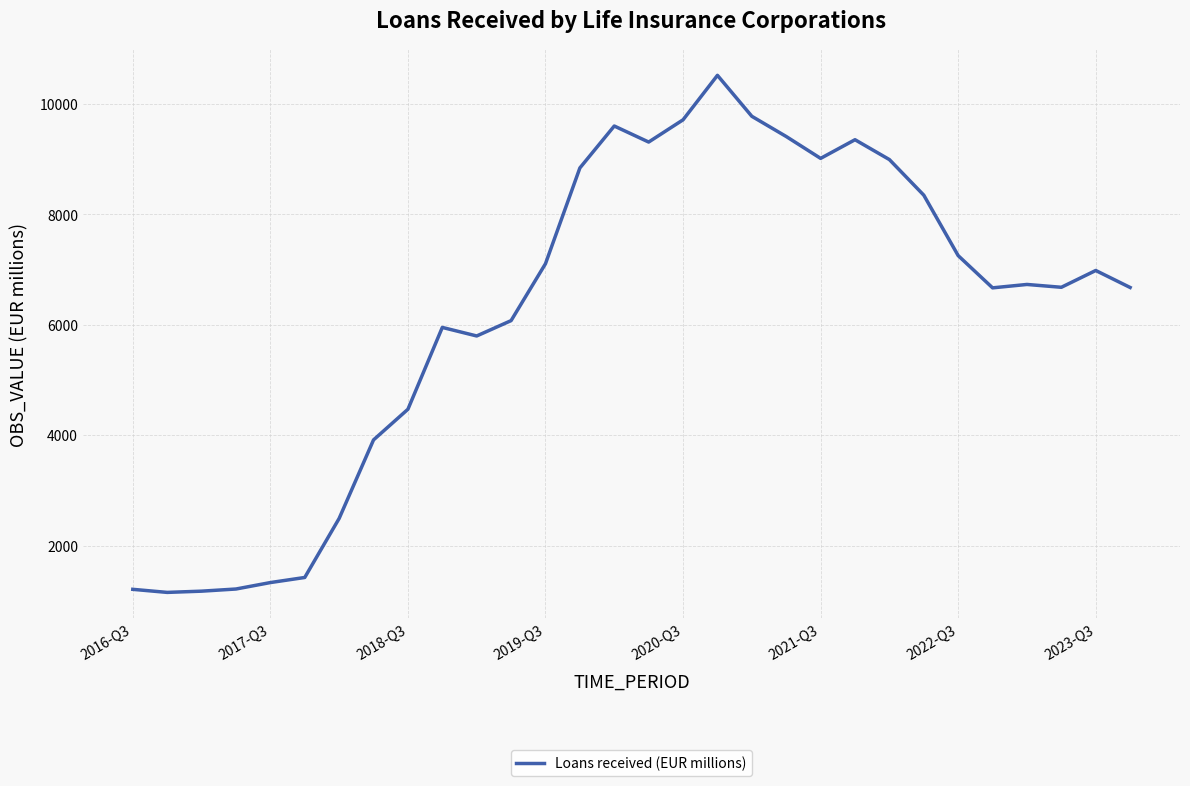

What is the minimum value shown in the chart?

1152.6